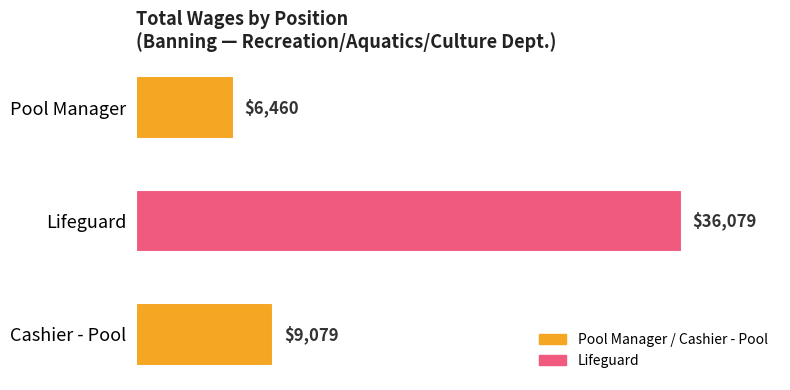

Reading top to bottom, what are all the values shown in this chart?

6460	36079	9079